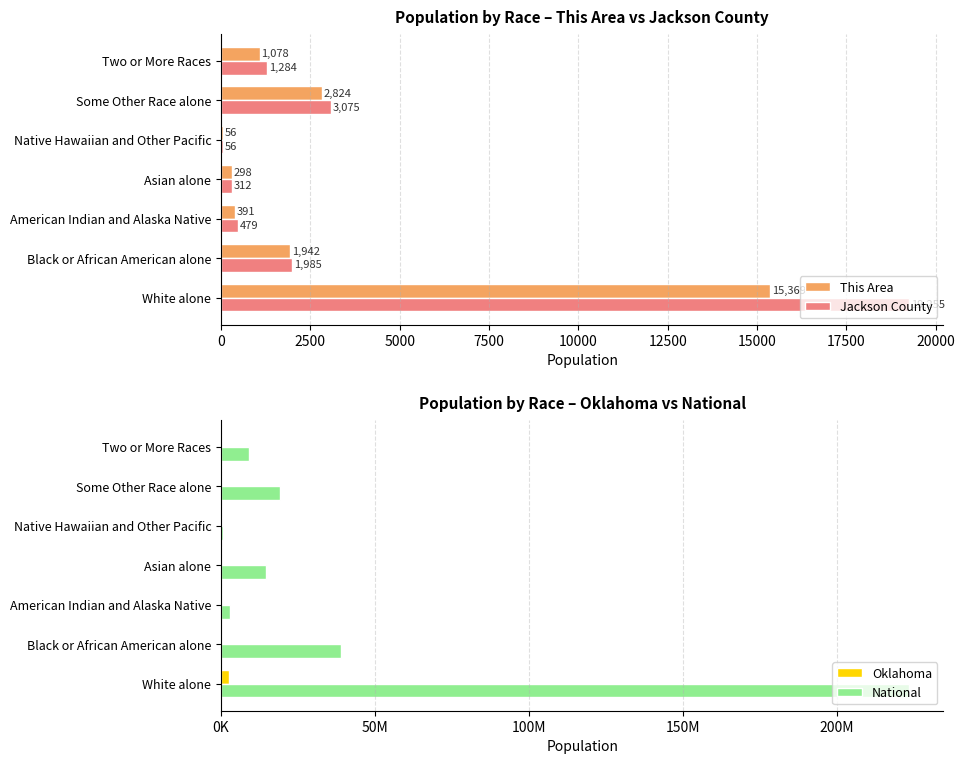

True or false: This Area has a value of 27403 at 0.

False